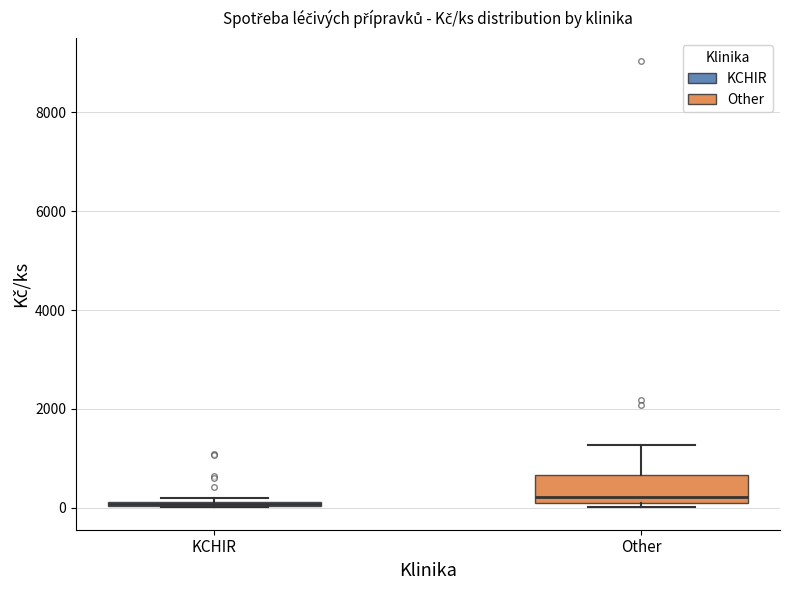

Where does the median line of the box for Other sit on the y-axis? The values are not printed on the chart, so give them approximately, as read against the axis.

200